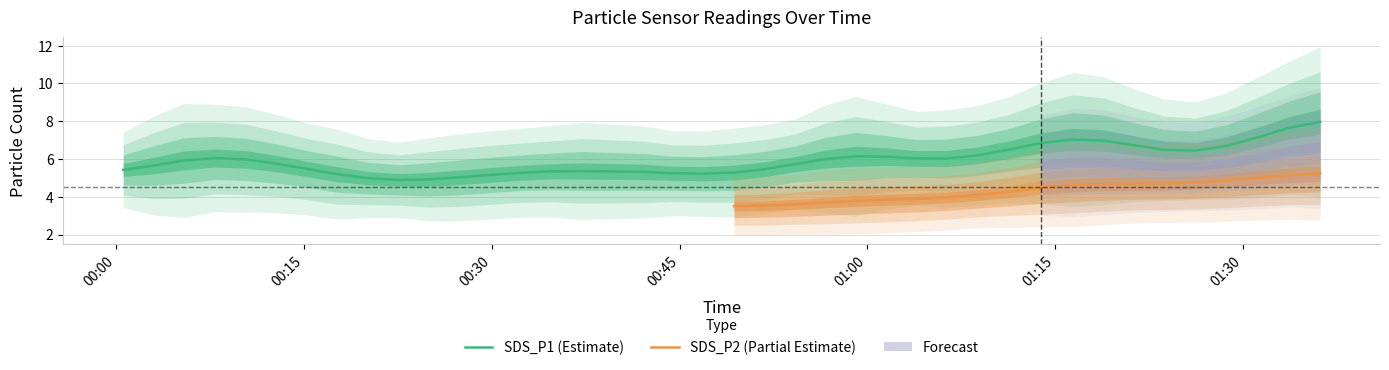

What is the highest value of the SDS_P1 (Estimate) series?

8.0